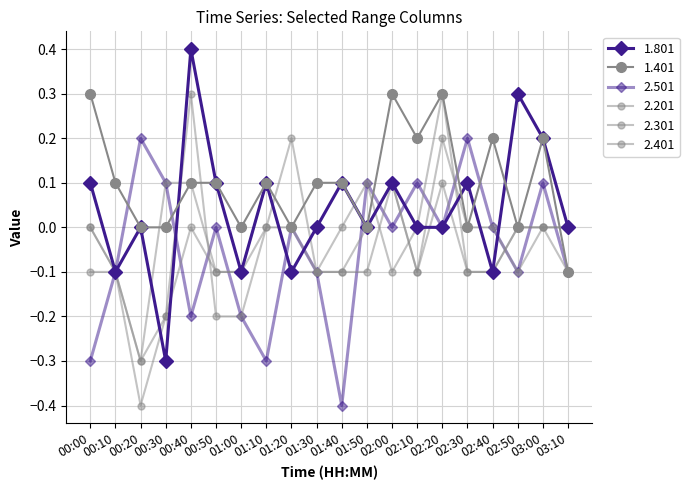

How many intersections are there between 1.801 and 2.201?

8